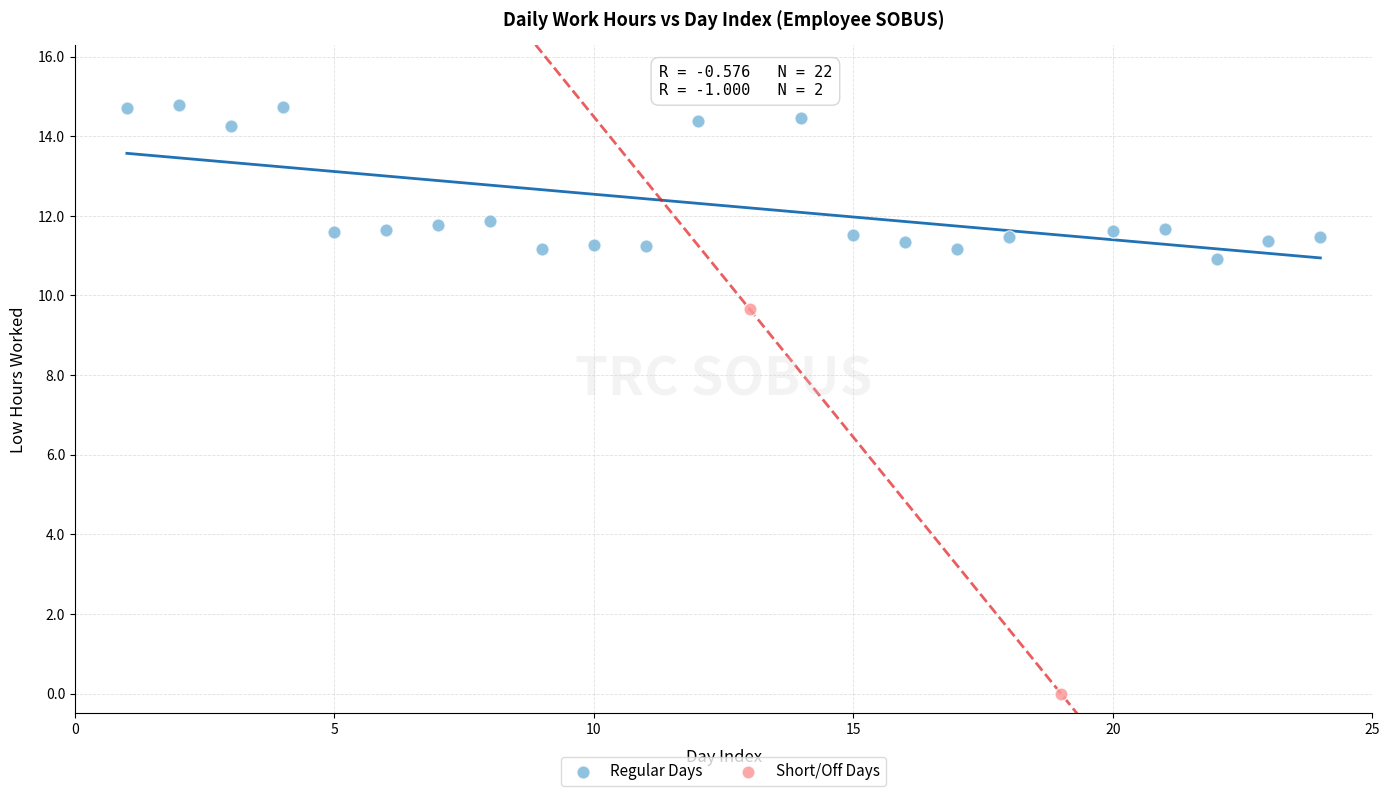

Which series reaches the minimum Y coordinate?

Short/Off Days